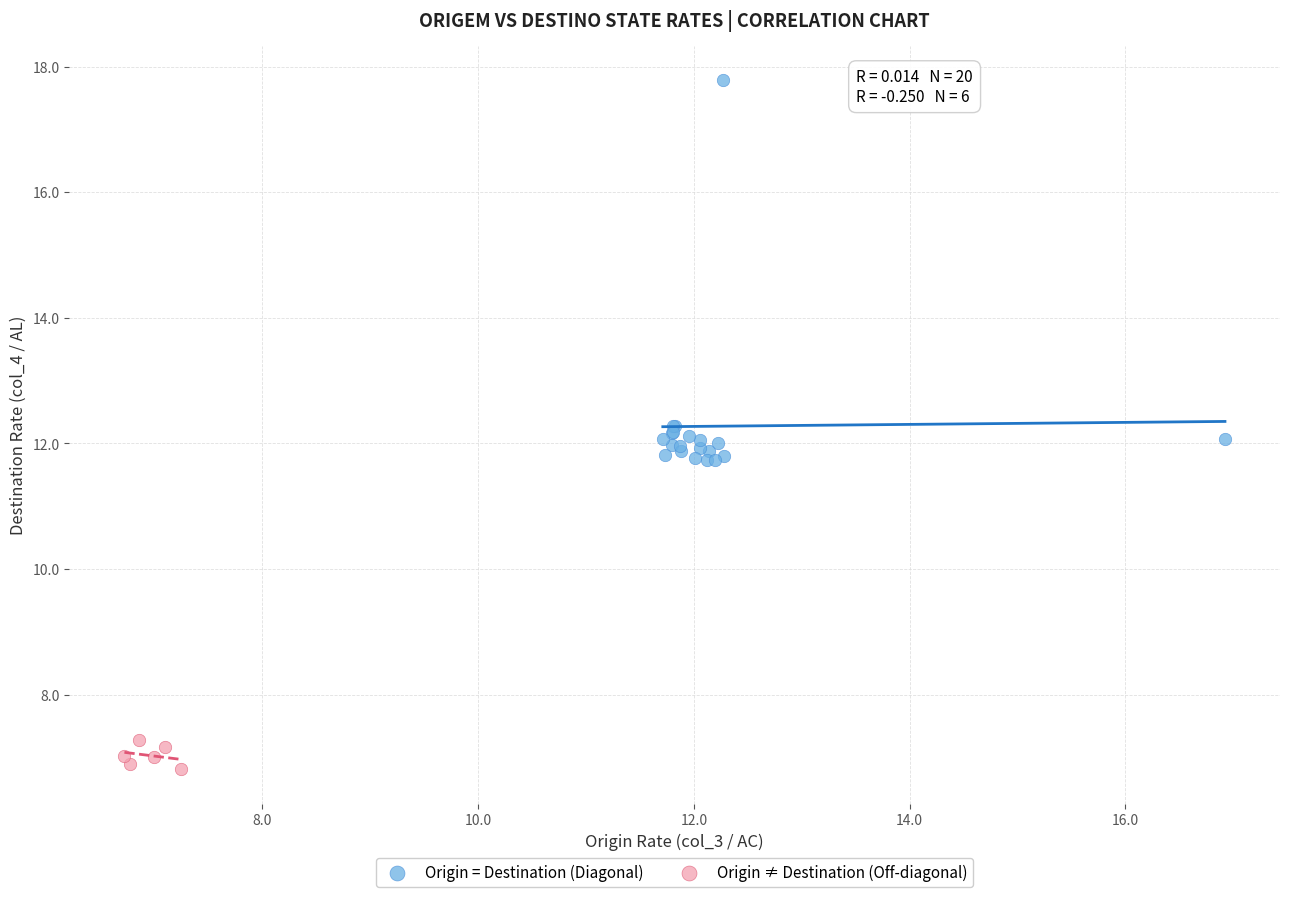

Which series contains the lowest Y value?

Origin ≠ Destination (Off-diagonal)